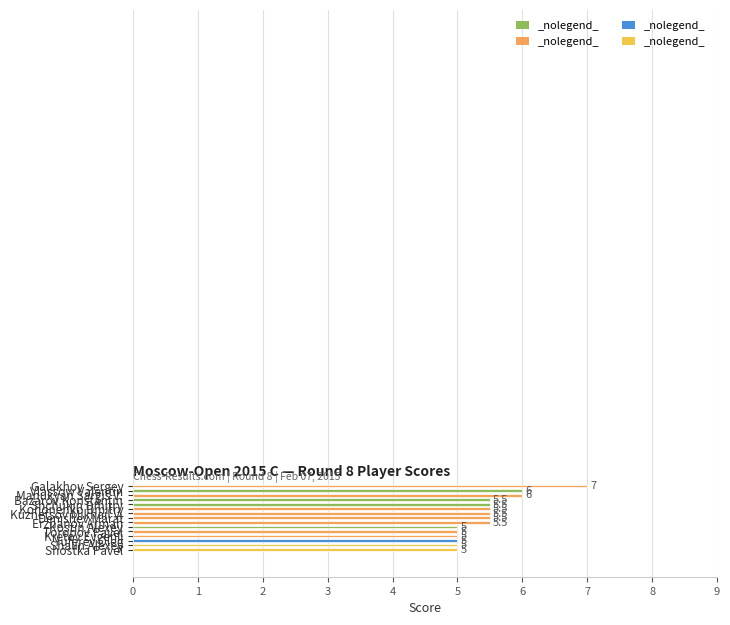

Read the value at Kostin Alexey.

5.0